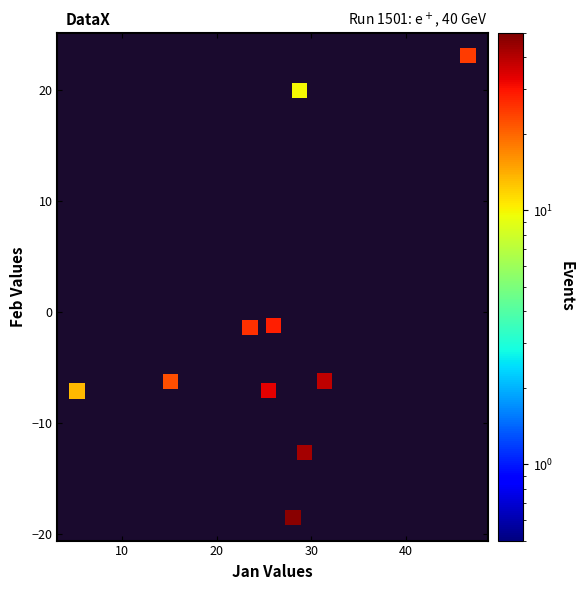

What is the range of Y values (max minus min)?

41.6